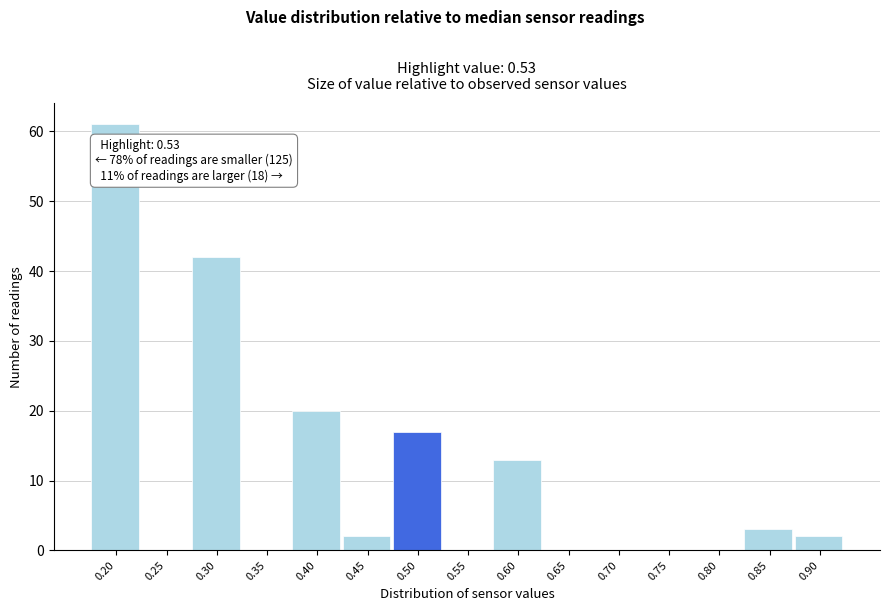

Reading right to left, what are all the values shown in this chart?

0.90=2	0.85=3	0.80=0	0.75=0	0.70=0	0.65=0	0.60=13	0.55=0	0.50=17	0.45=2	0.40=20	0.35=0	0.30=42	0.25=0	0.20=61